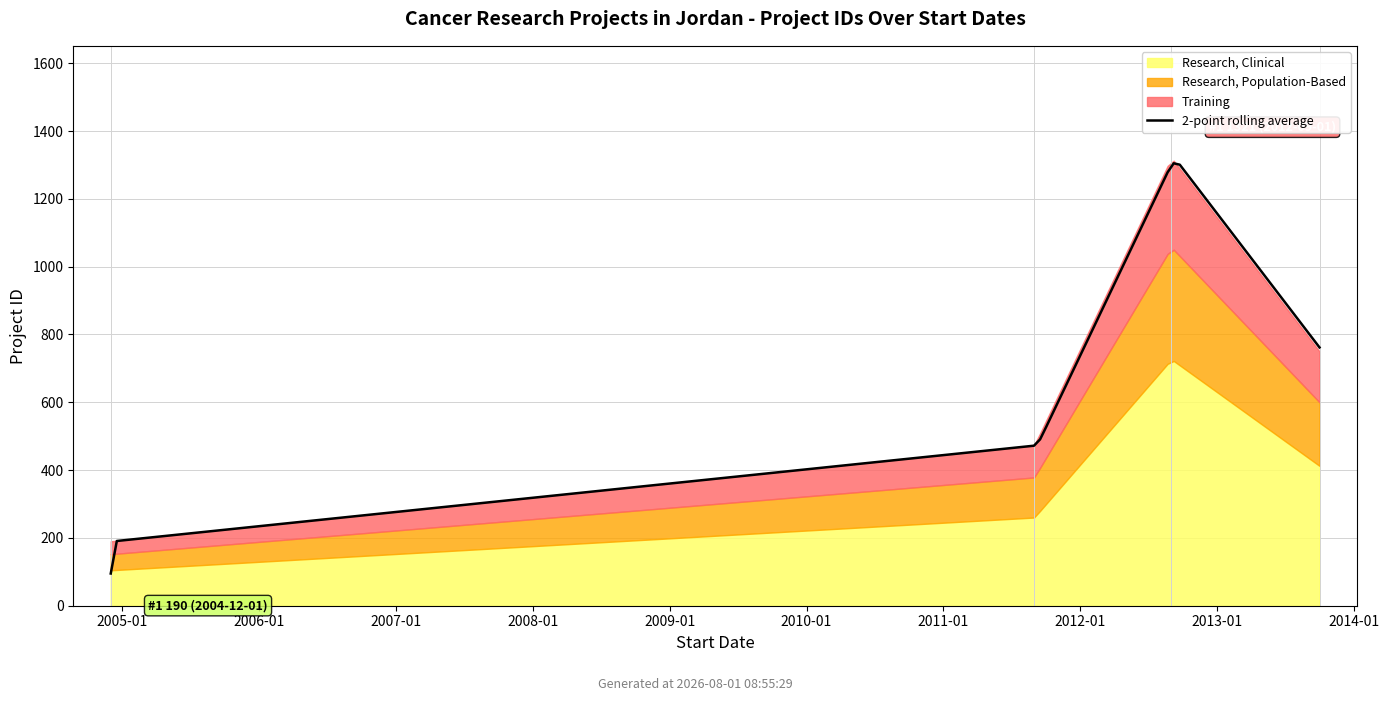

How many values are between 473 and 1321?

3